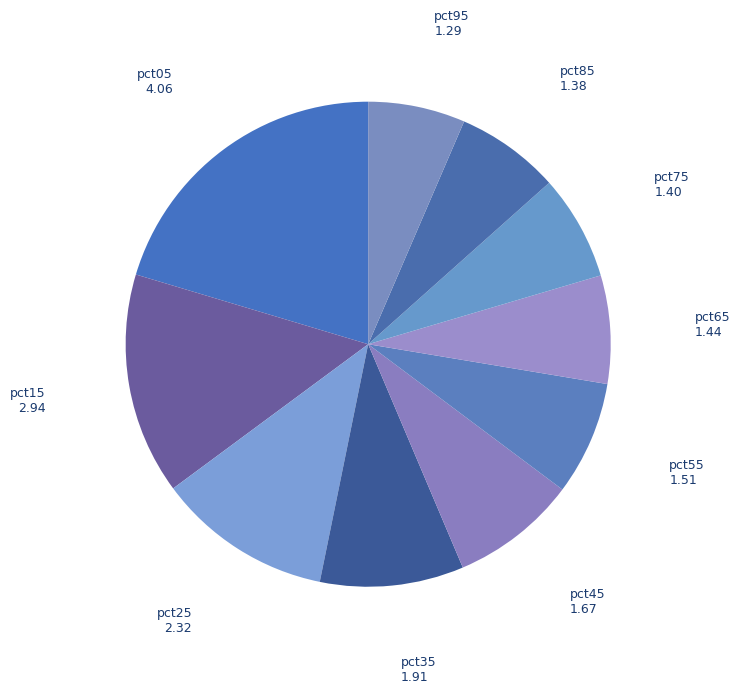

What is the largest slice in the pie chart?

pct05